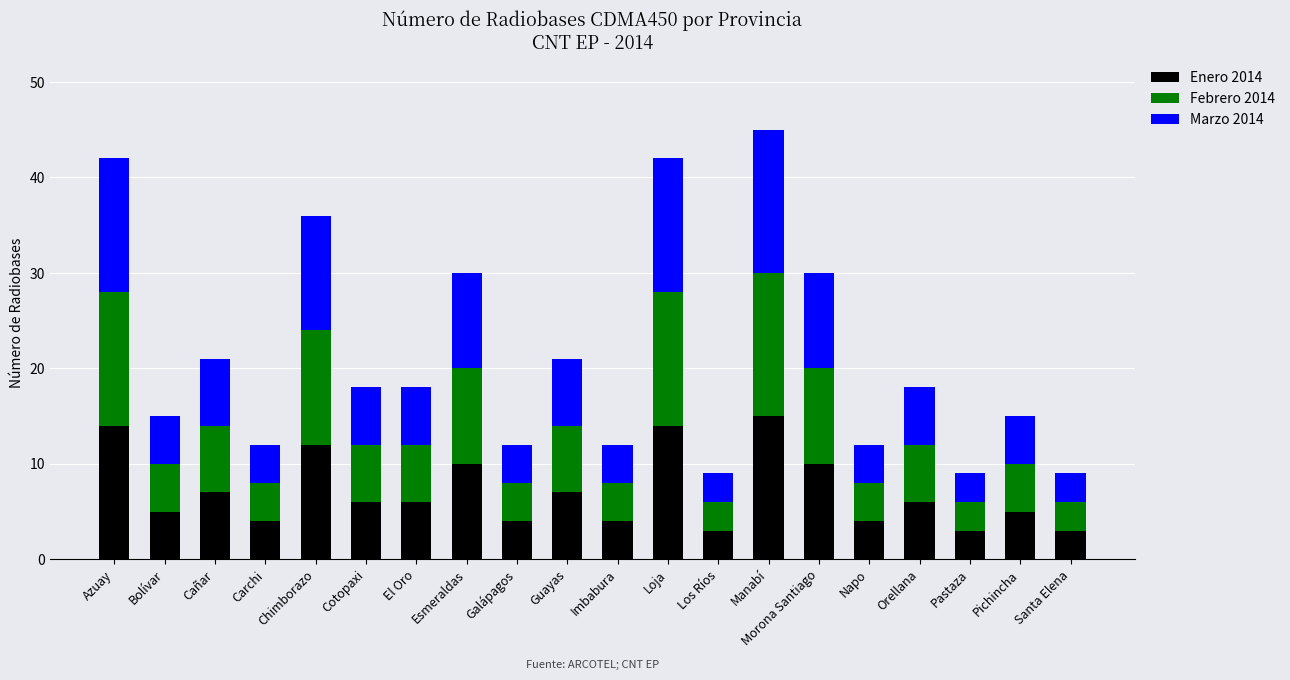

What is the average value of the Enero 2014 series?

7